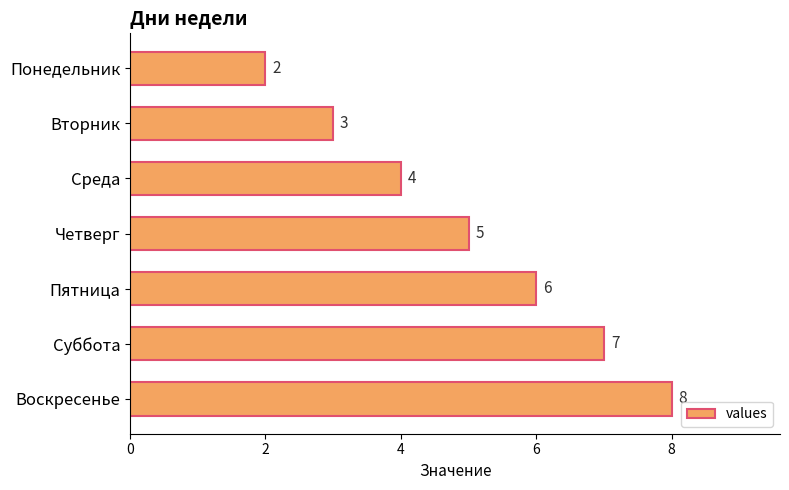

The value at Вторник is 3. True or false?

True